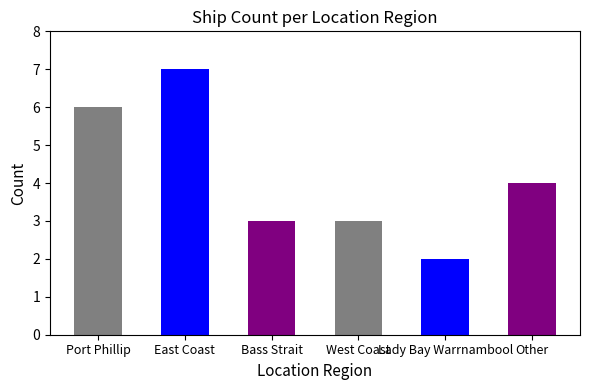

What is the label of the 3rd bar from the left?

Bass Strait